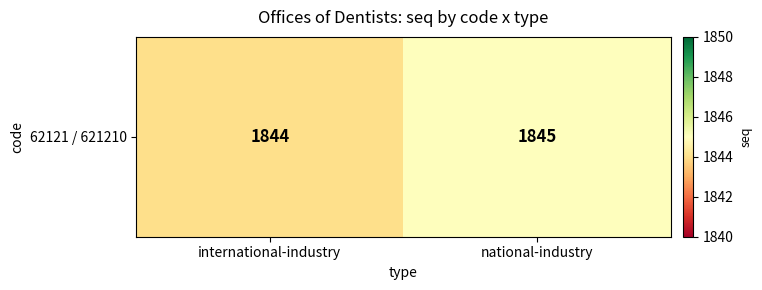

Reading left to right, transcribe all the data shown in this chart.

international-industry=1844	national-industry=1845